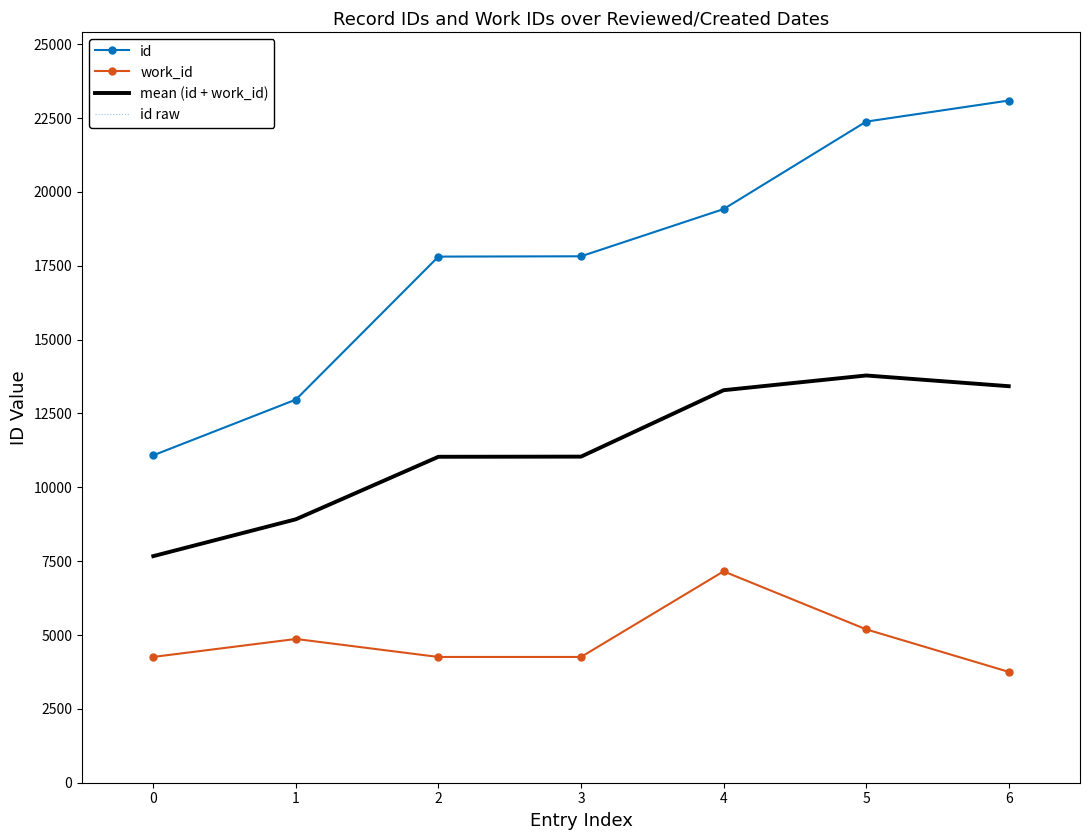

What is the spread (max minus min) of values at 1?

8103.0